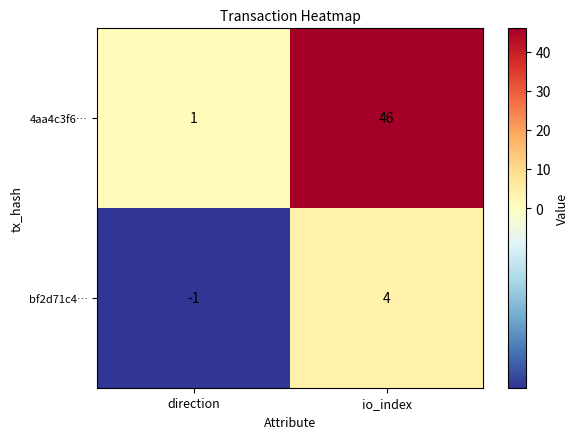

The value of 4aa4c3f6… at direction is 2. True or false?

False